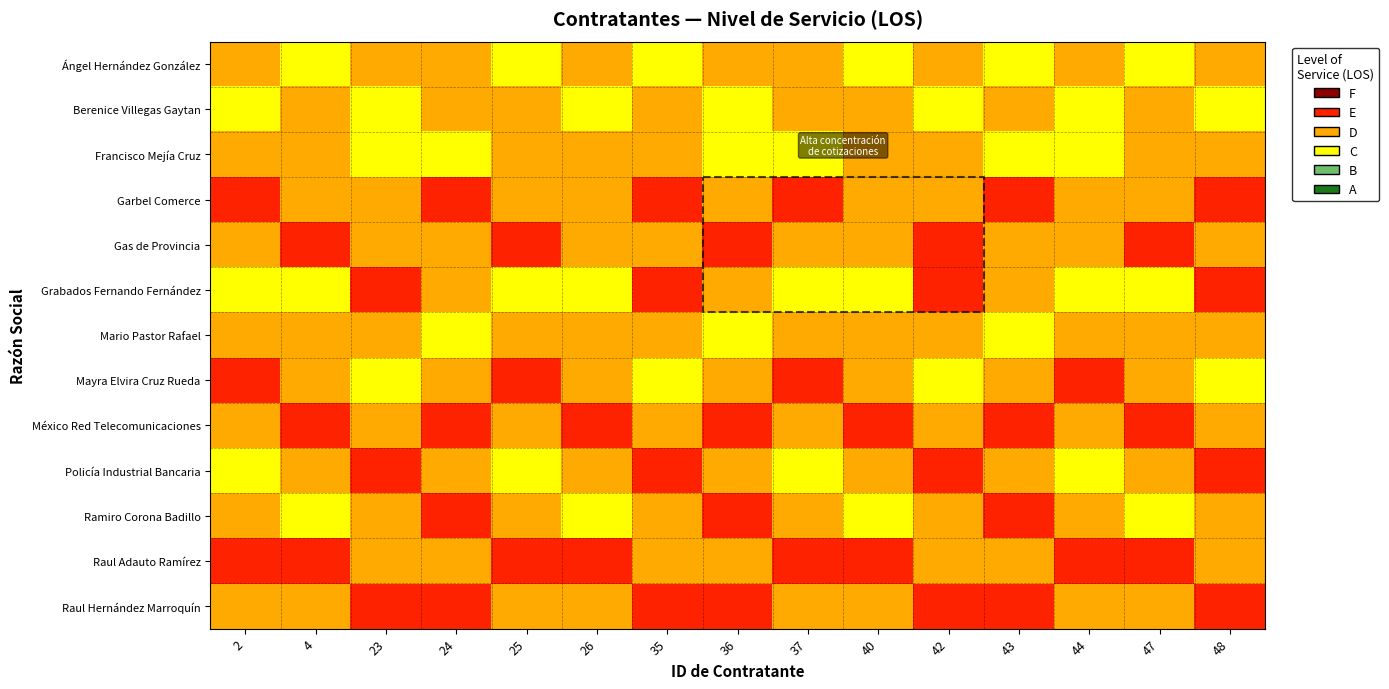

What is the difference between the maximum and minimum values in the Berenice Villegas Gaytan series?

1